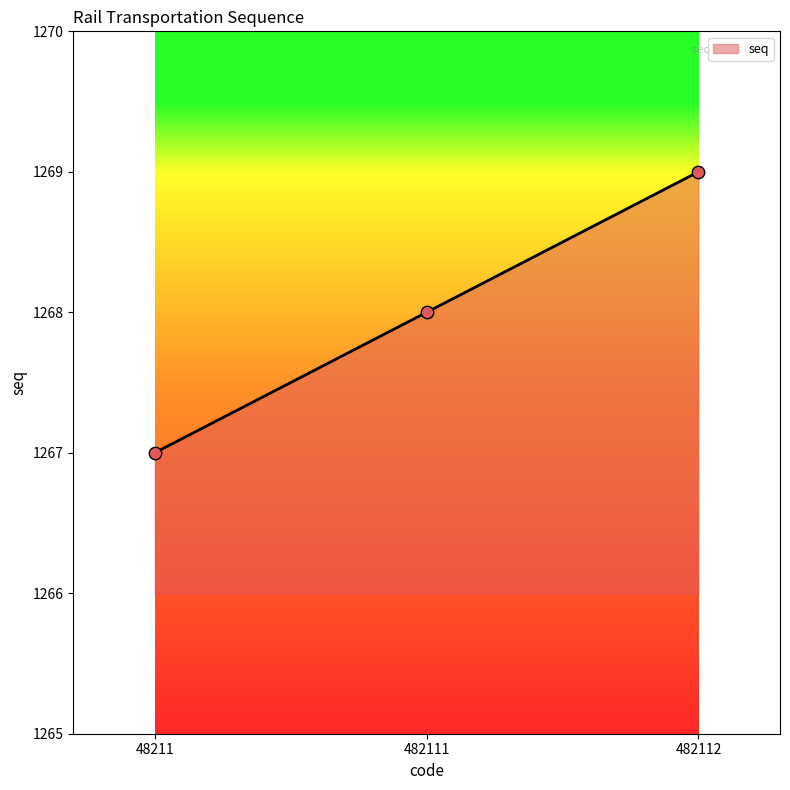

What is the change in value from 48211 to 482111?

+1